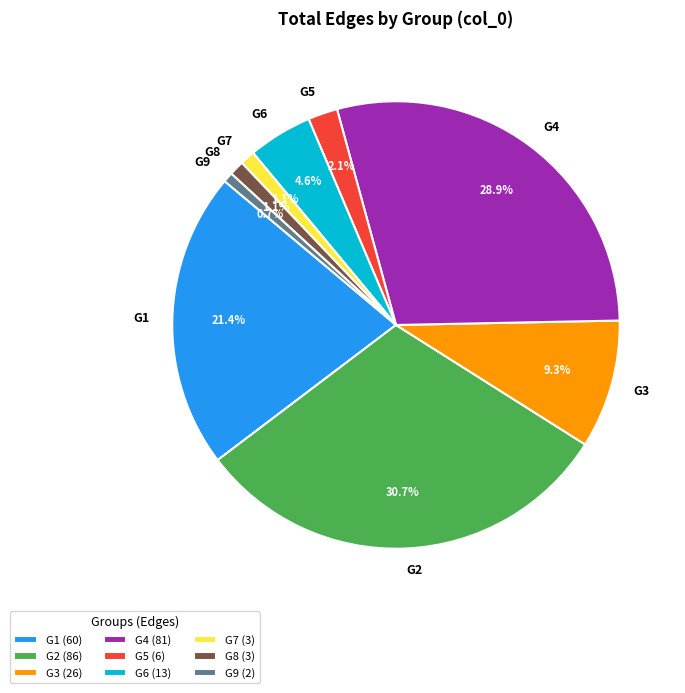

Is G9 the majority of the pie?

No